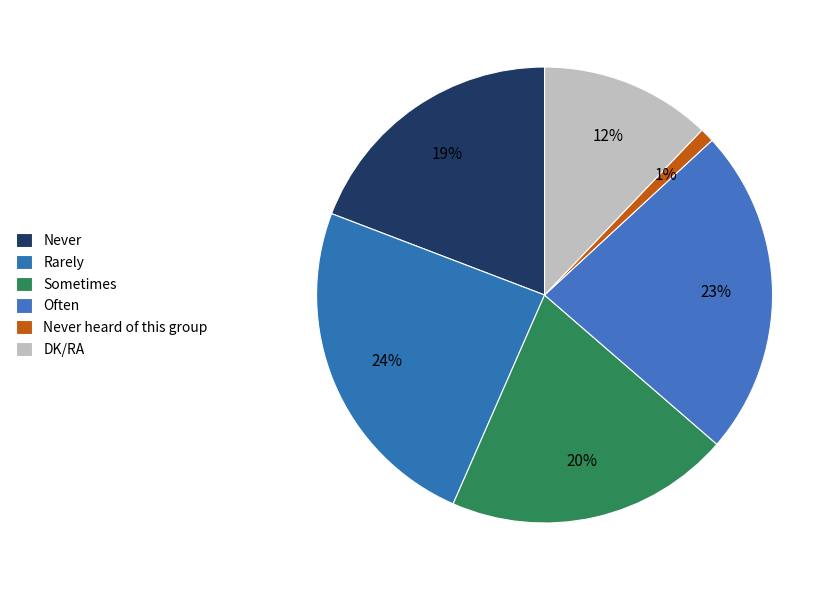

Which category has the smallest portion of the pie?

Never heard of this group